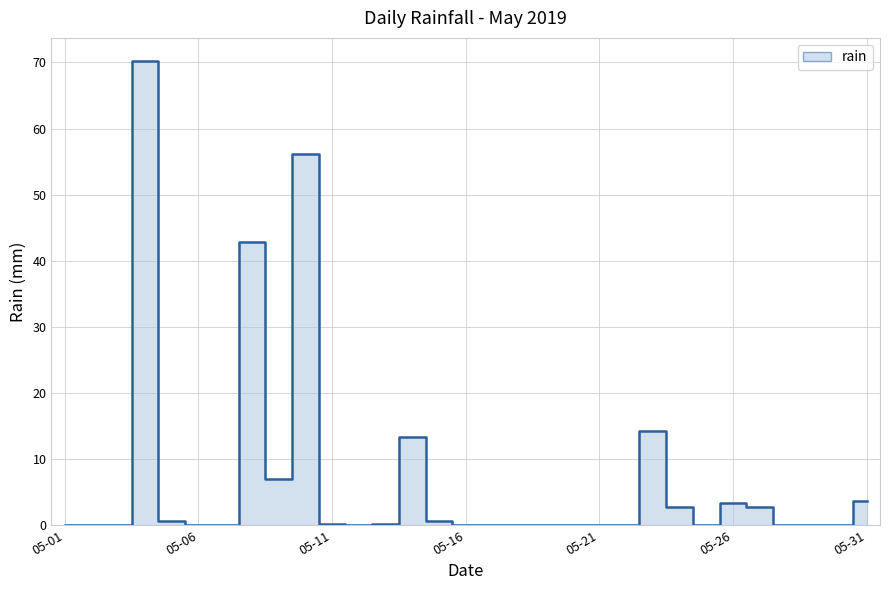

Reading left to right, list all the values displayed in this chart.

0.0	0.0	0.0	70.2	0.6	0.0	0.0	42.8	7.0	56.2	0.2	0.0	0.2	13.4	0.6	0.0	0.0	0.0	0.0	0.0	0.0	0.0	14.2	2.8	0.0	3.4	2.8	0.0	0.0	0.0	3.6